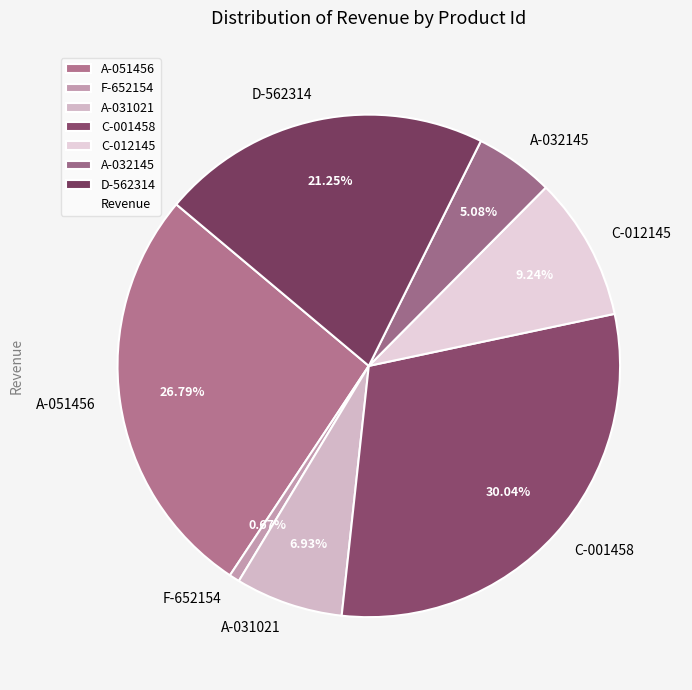

Which slice is the largest?

C-001458